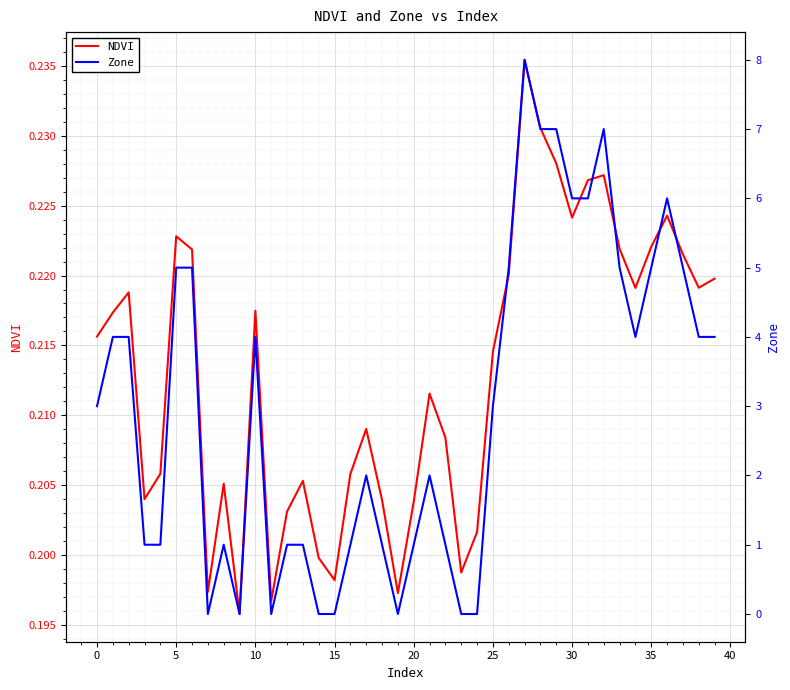

Is it true that NDVI equals 0.2 at 19?

True